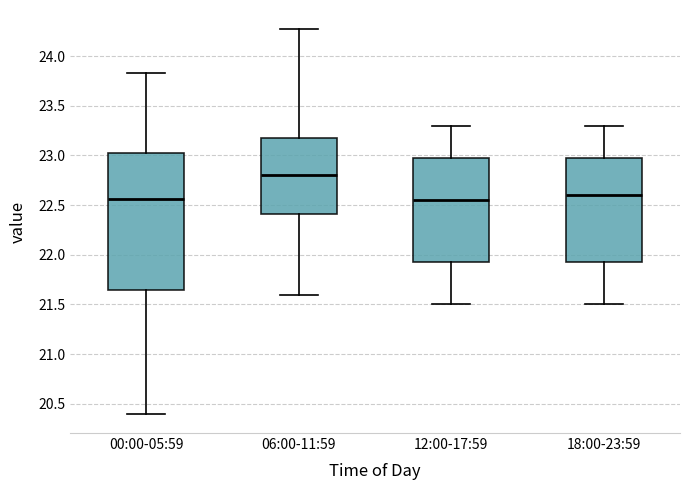

Which box's median line is the highest?

06:00-11:59